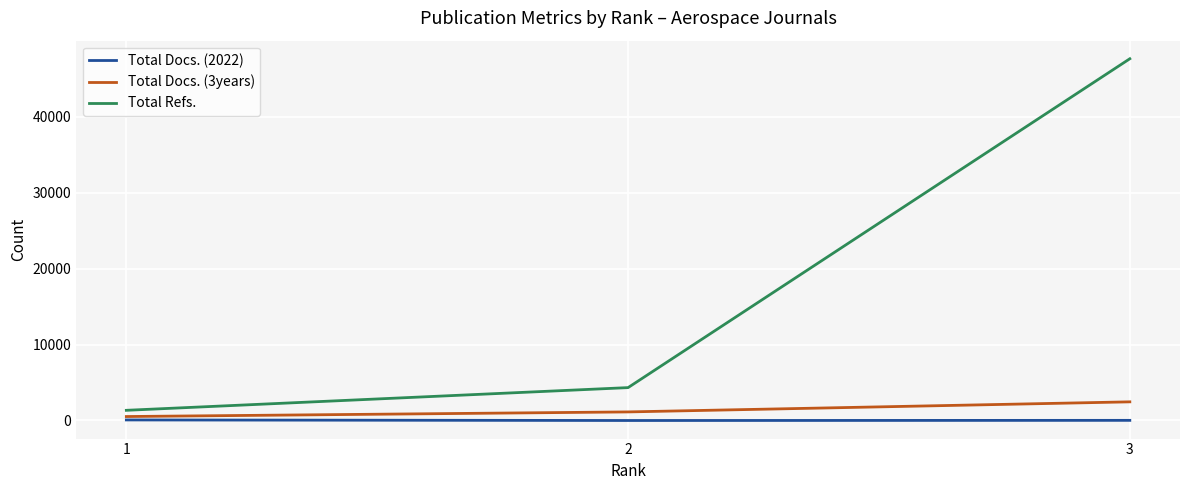

Which series has the largest total across all categories?

Total Refs.